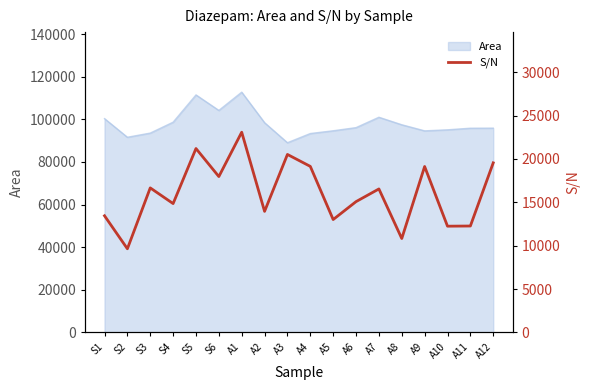

How many points are higher than both their immediate neighbors (excluding endpoints)?

6